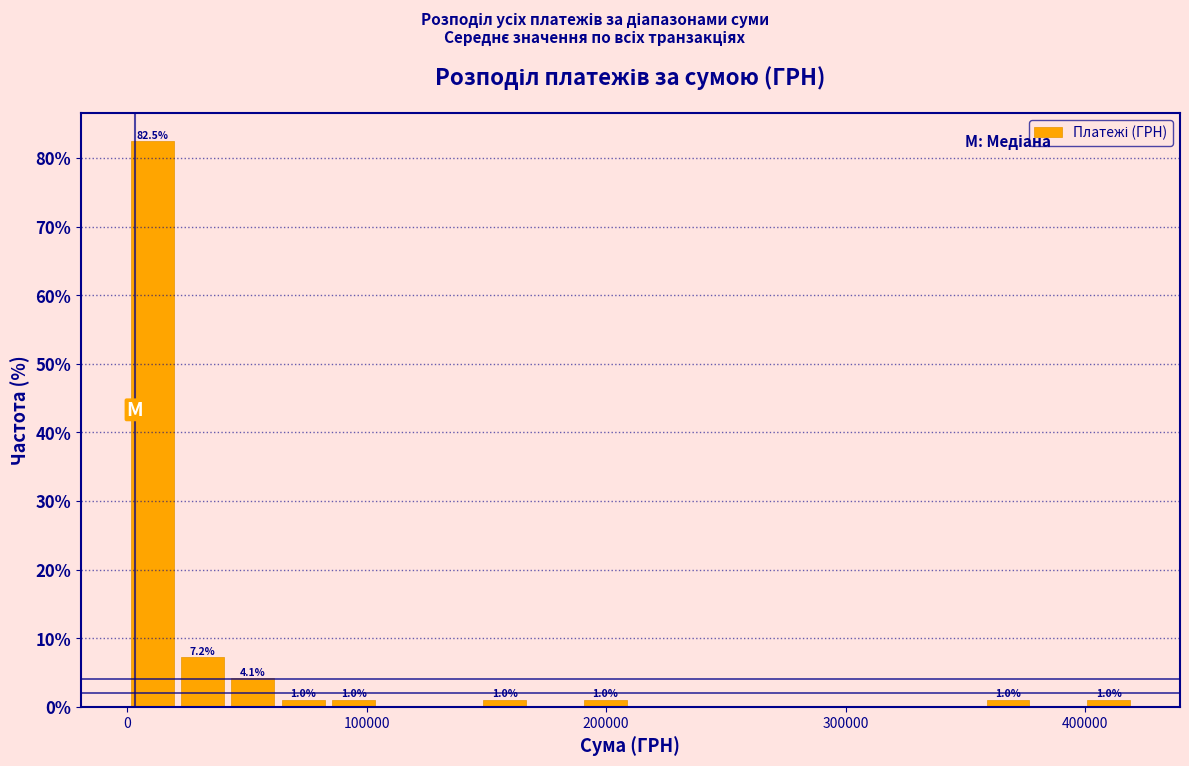

Read against the x-axis, roughly where is the centre of the tallest bar?

10000